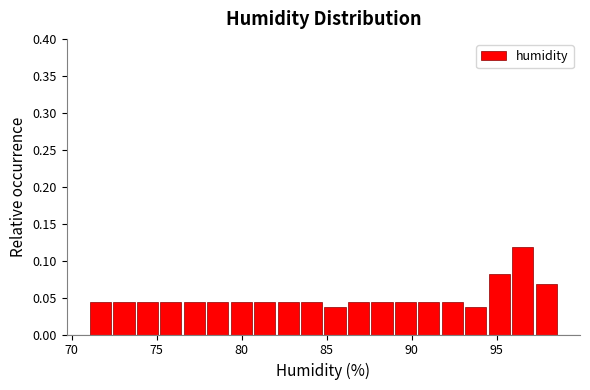

Read against the x-axis, roughly where is the centre of the tallest bar?

96.5